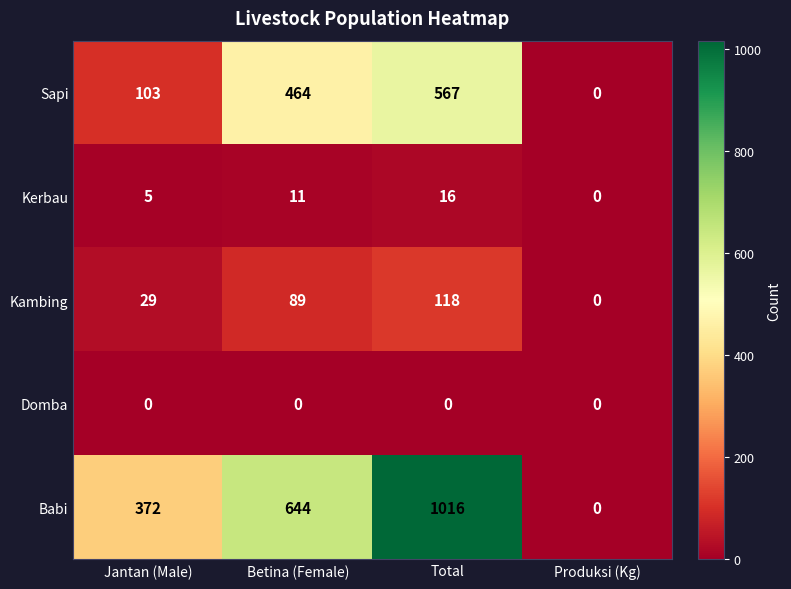

How many Kambing values are between 29 and 118?

3